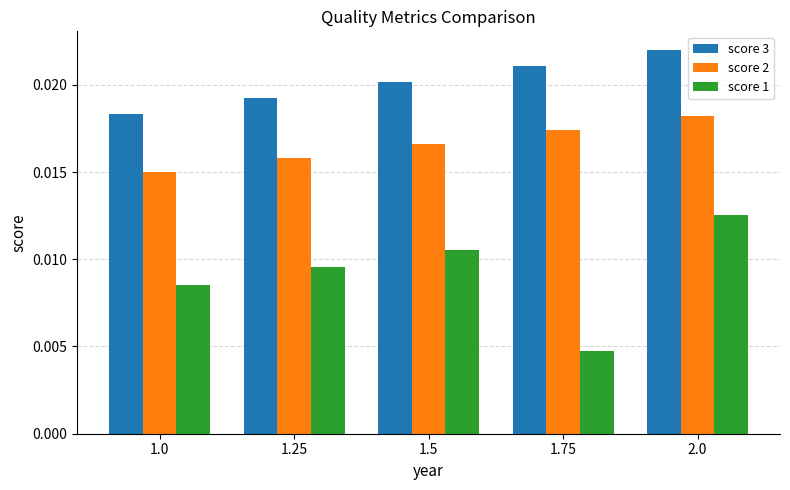

Does the chart contain any negative values?

No